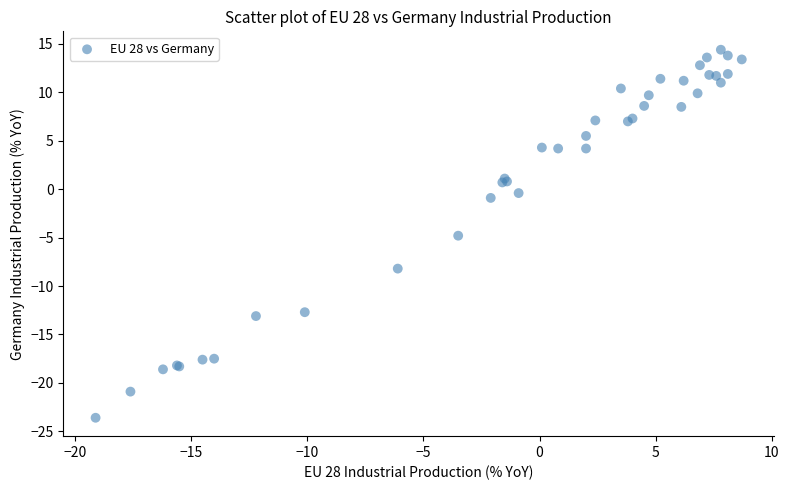

What Y value in the scatter plot is closest to -4?

-4.8